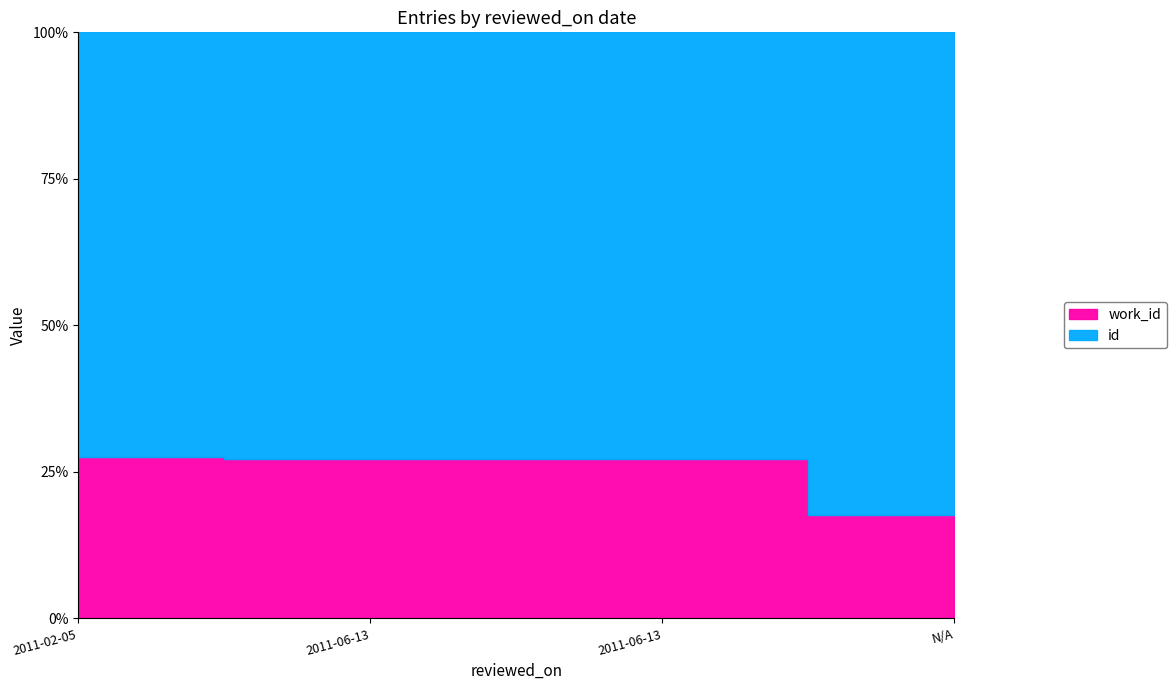

Between 2011-06-13 and N/A, which series saw the biggest shift?

id